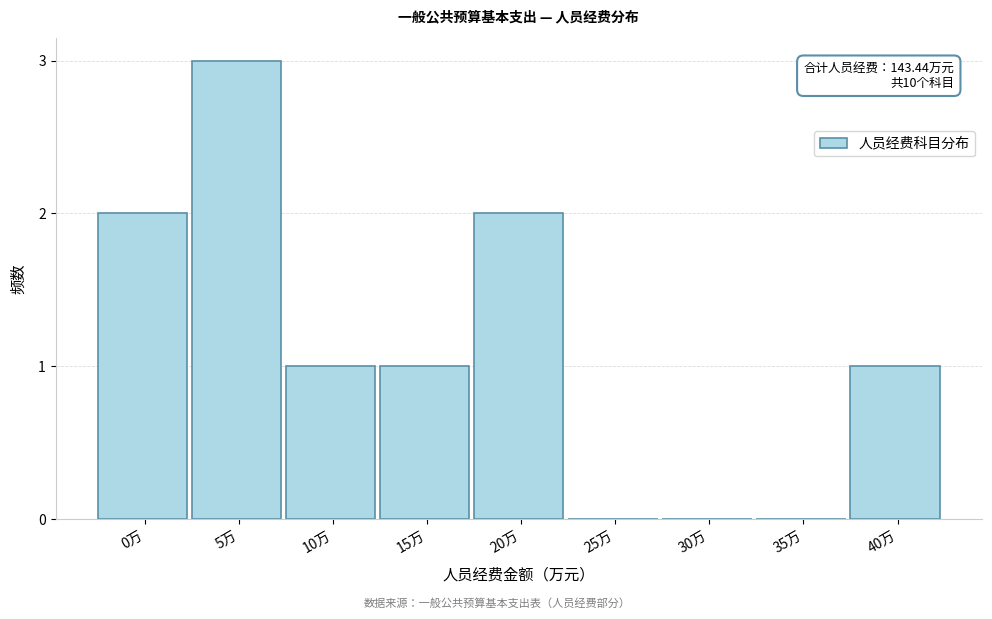

Reading left to right, extract all data points from this chart.

0万=2	5万=3	10万=1	15万=1	20万=2	25万=0	30万=0	35万=0	40万=1